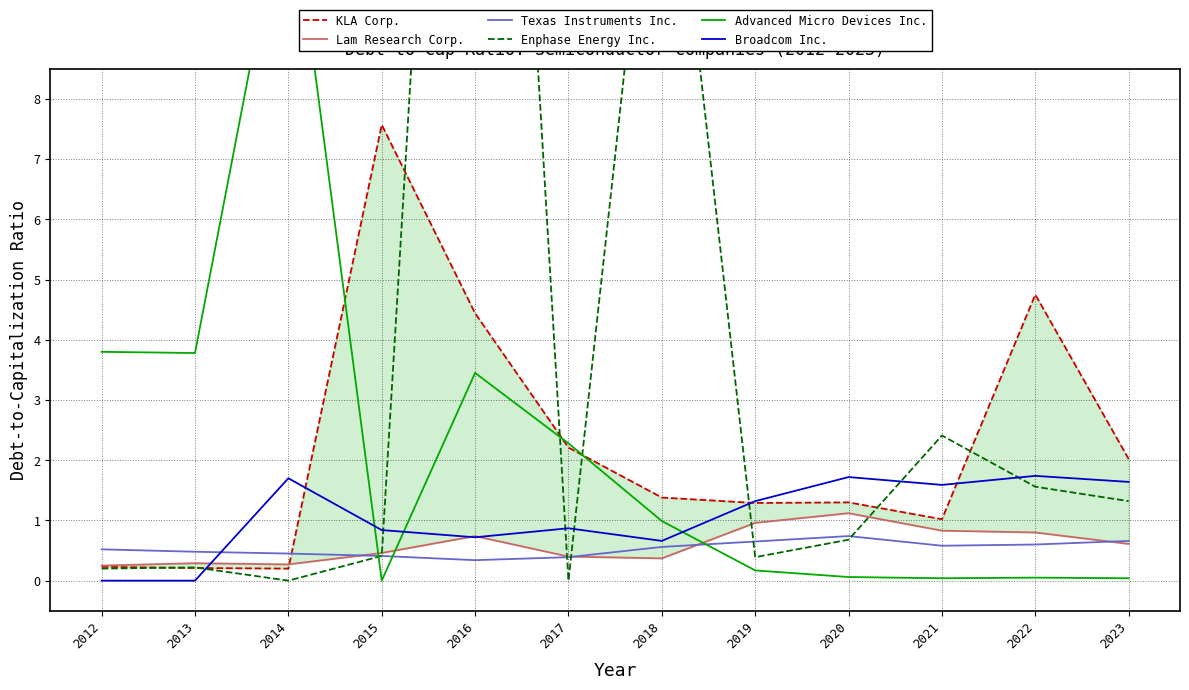

The value of Broadcom Inc. at 2020 is 0.9. True or false?

False